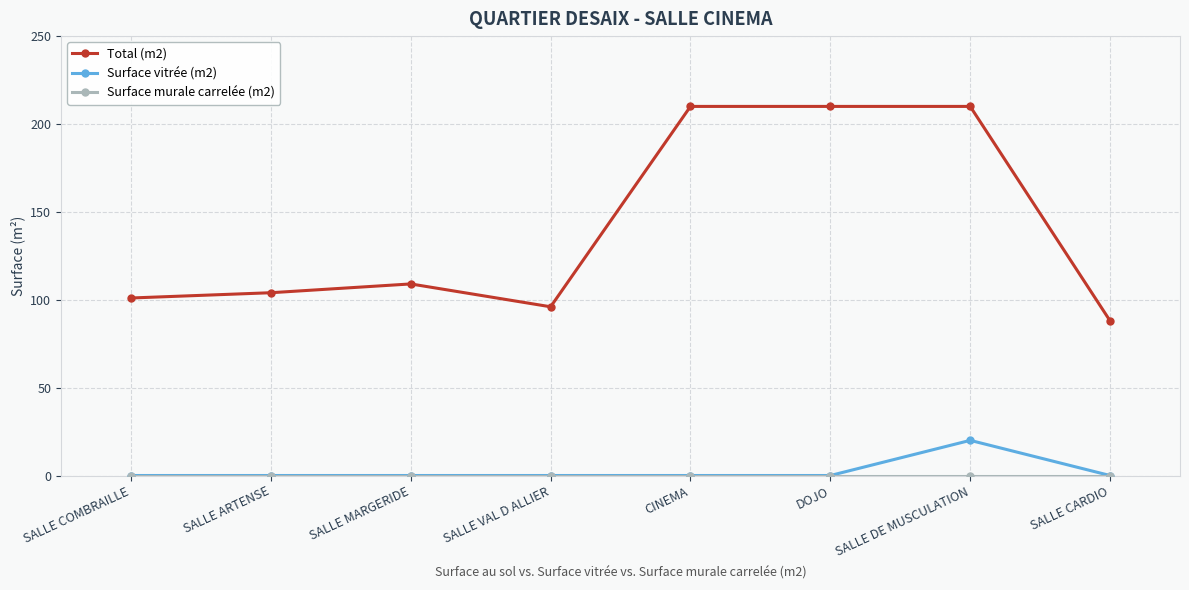

Which series has the widest spread of values?

Total (m2)